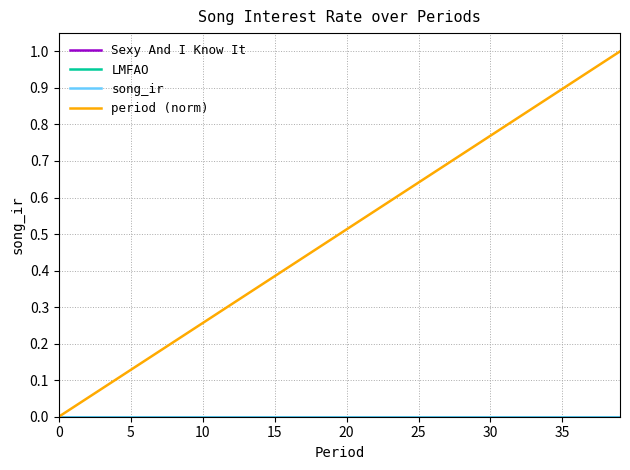

Is this an area chart (filled region under the line)?

No